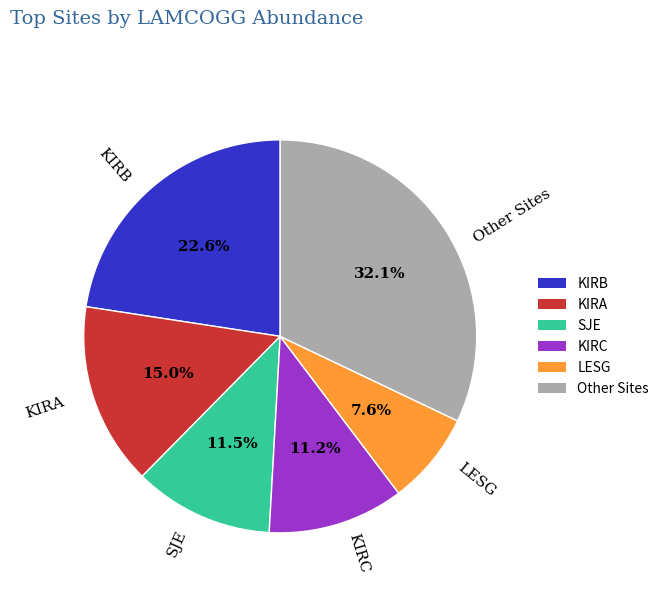

Does any single category account for the majority?

No